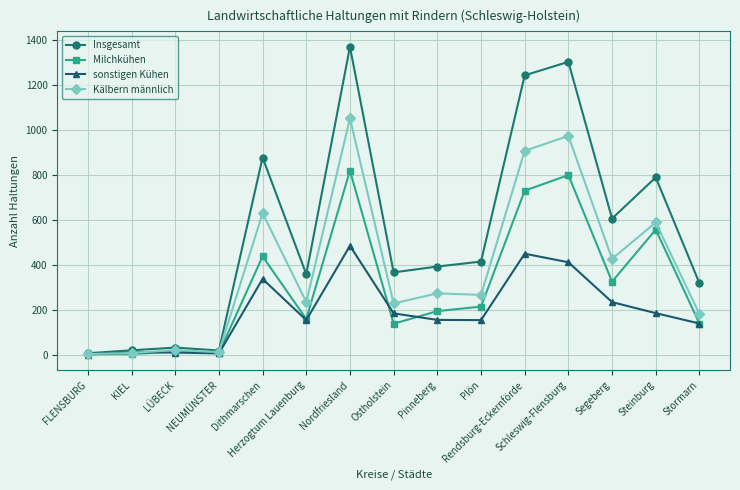

Which series has the widest spread of values?

Insgesamt